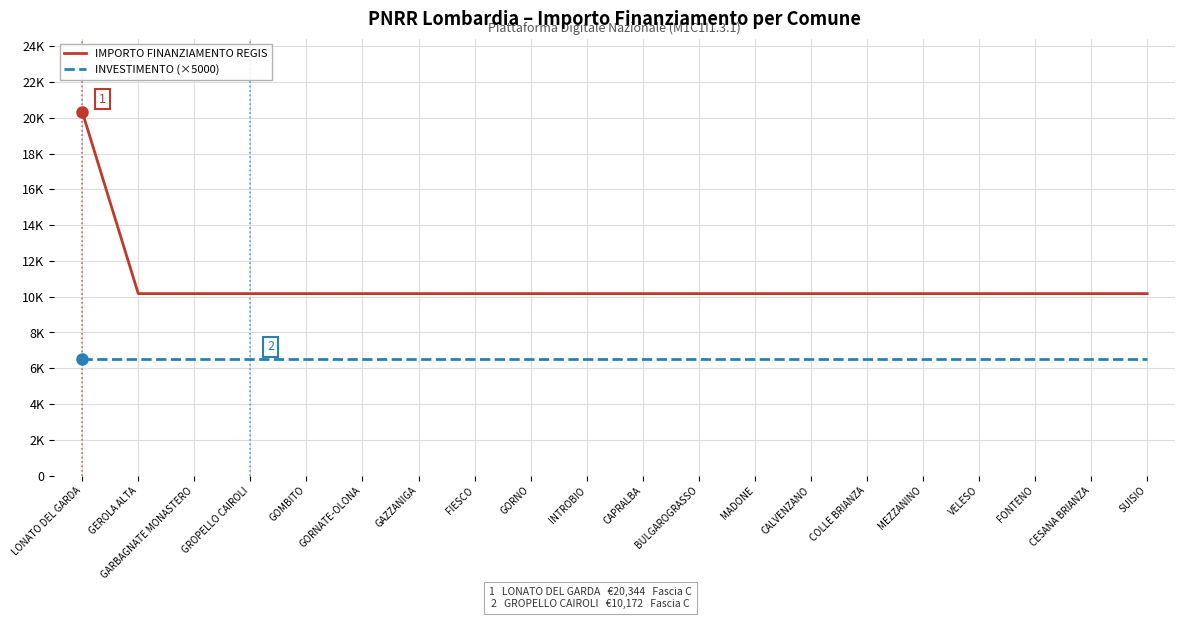

Does the chart display data point markers on the line(s)?

No